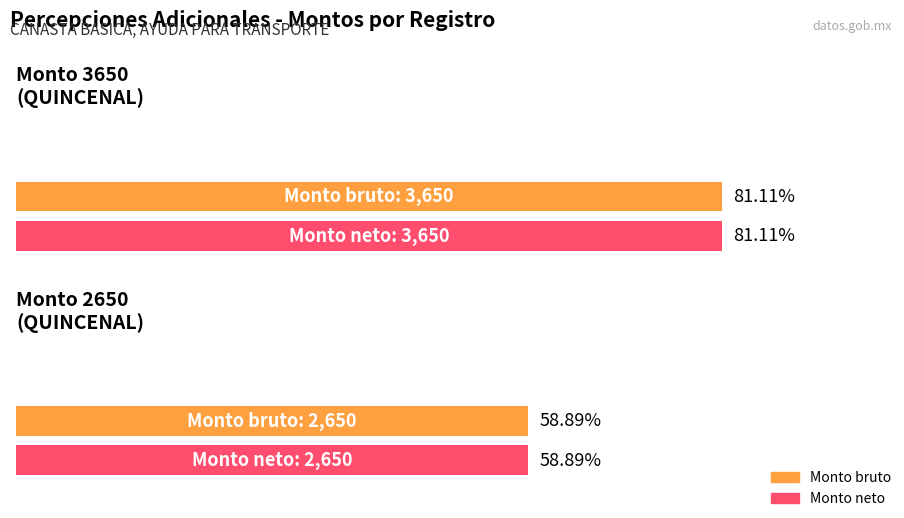

At 4, list the series in order from smallest to largest.

Monto bruto, Monto neto